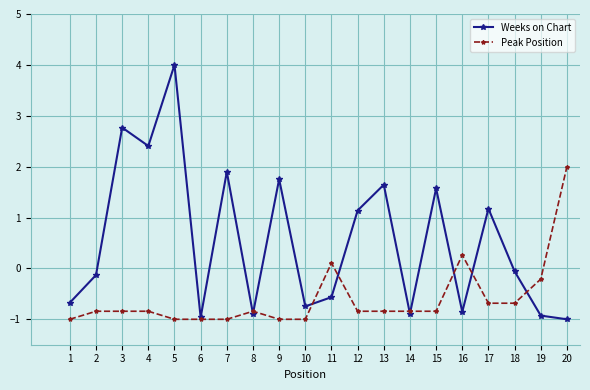

At which category is the sum across all series the highest?

5